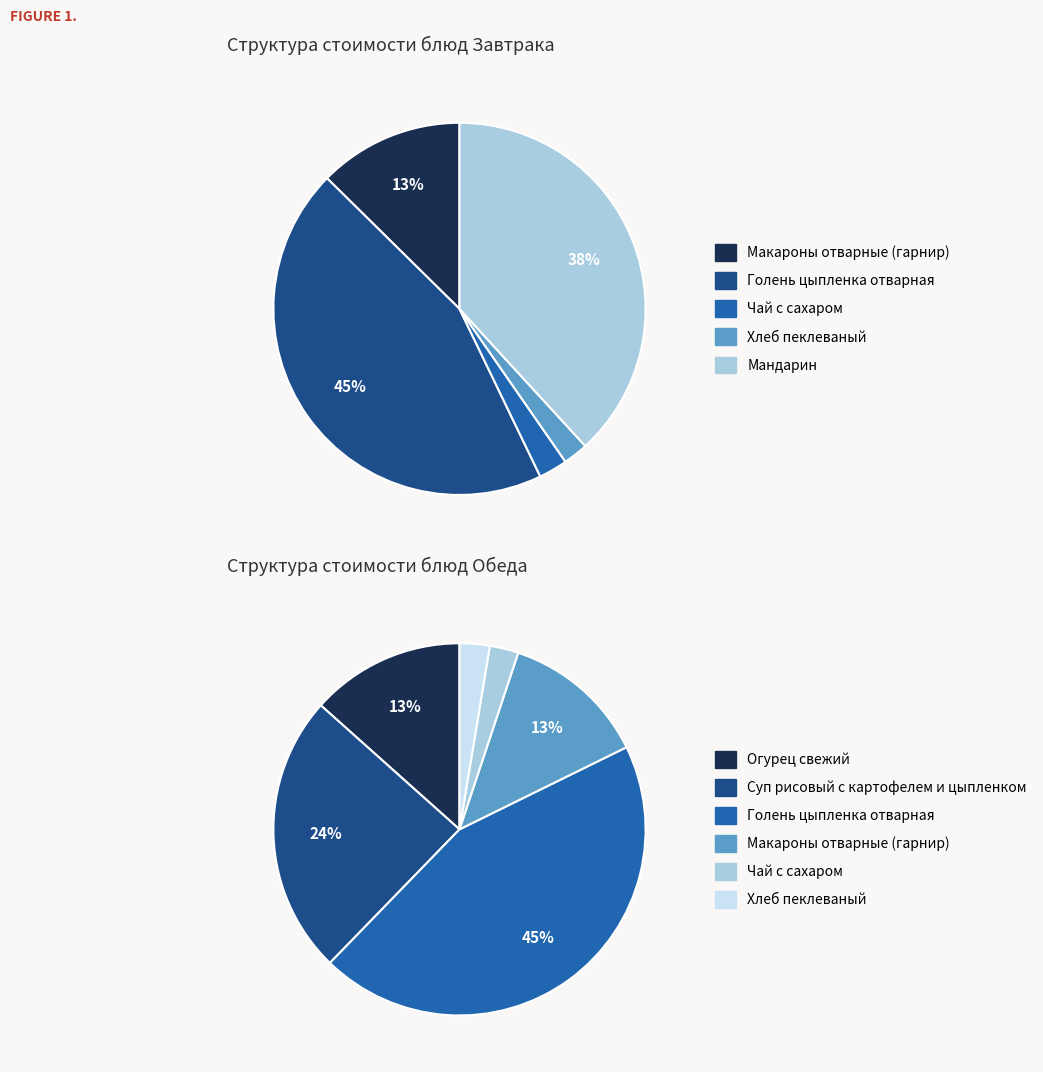

Is Хлеб пеклеваный the majority of the pie?

No